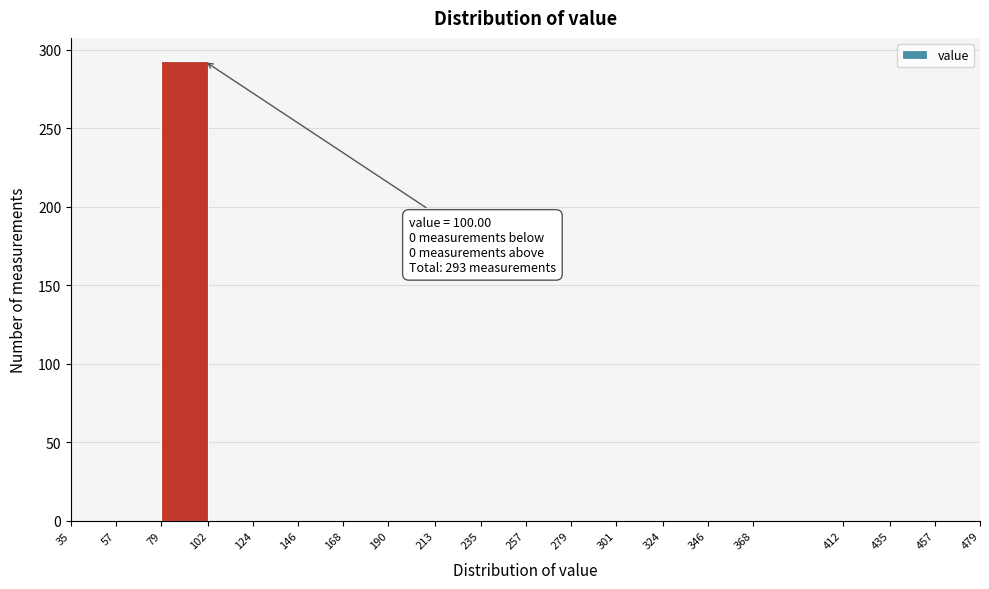

Over which range of the x-axis is the bar tallest?

79 to 102